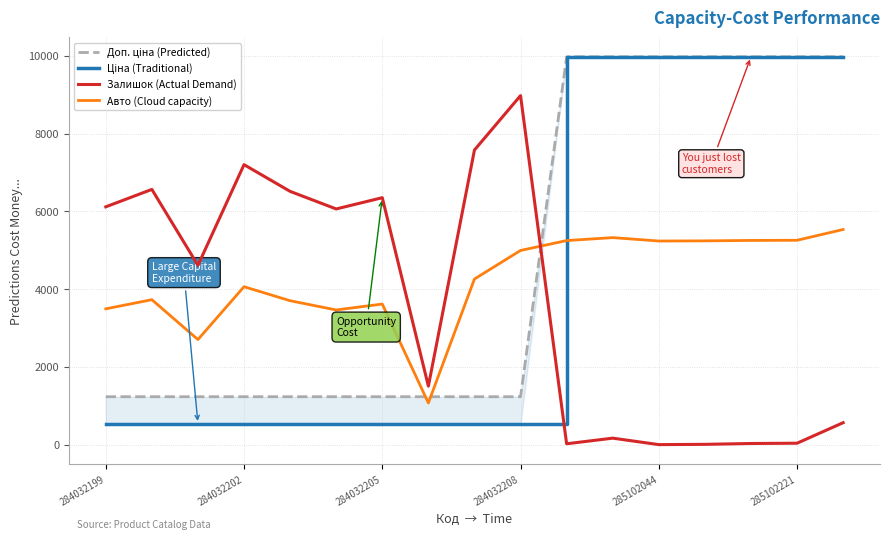

True or false: Залишок (Actual Demand) has more than 0 points higher than both neighbors.

True